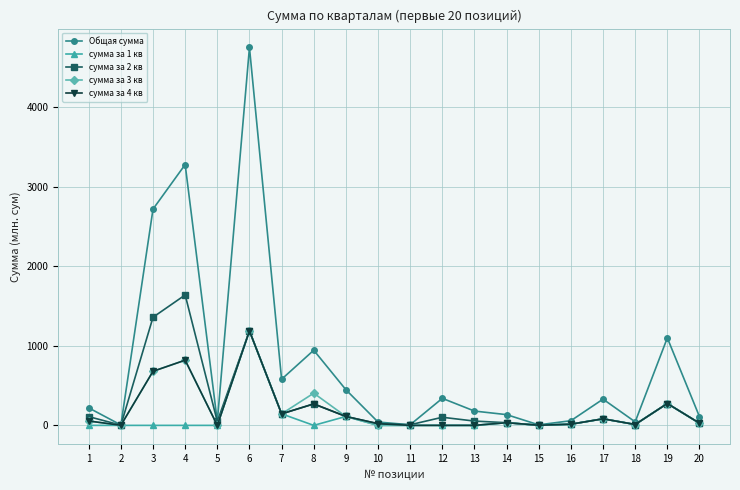

Is the value of сумма за 2 кв at 19 greater than the value of Общая сумма at 18?

Yes